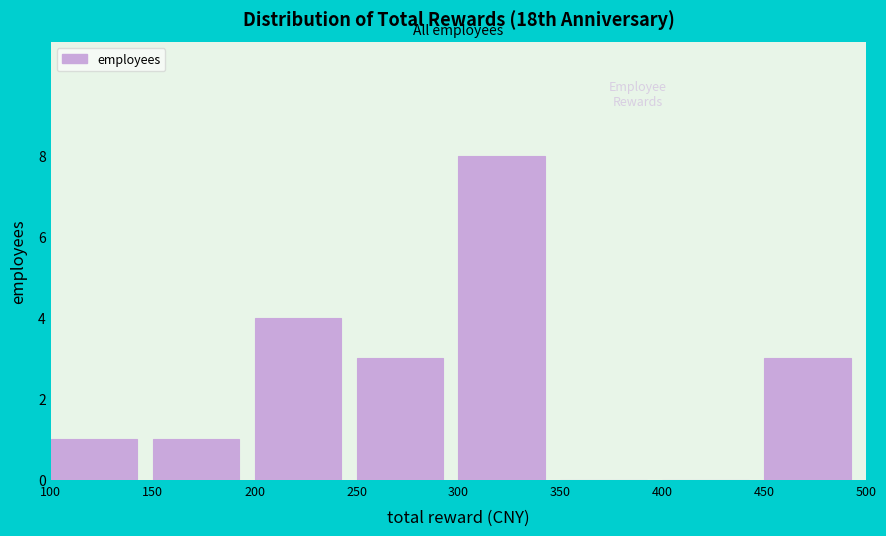

Reading left to right, transcribe this chart: for each bar, give the range it covers on the x-axis and its height. The values are not printed on the chart, so give them approximately, as read against the axis.

100 to 150: 1
150 to 200: 1
200 to 250: 4
250 to 300: 3
300 to 350: 8
350 to 400: 0
400 to 450: 0
450 to 500: 3